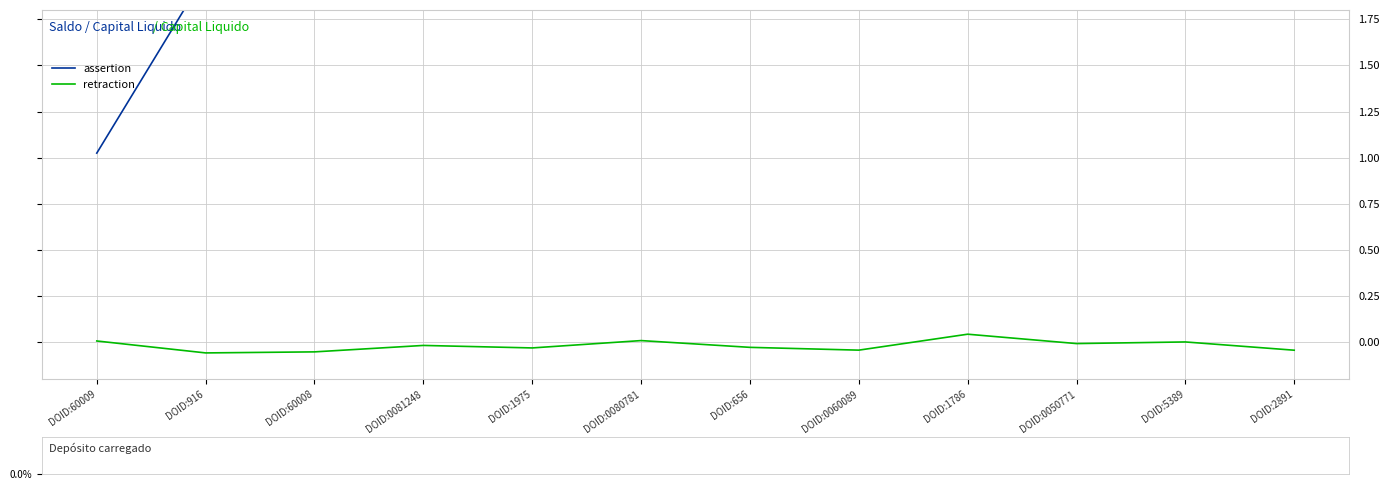

What is the label of the 10th bar from the right?

DOID:60008